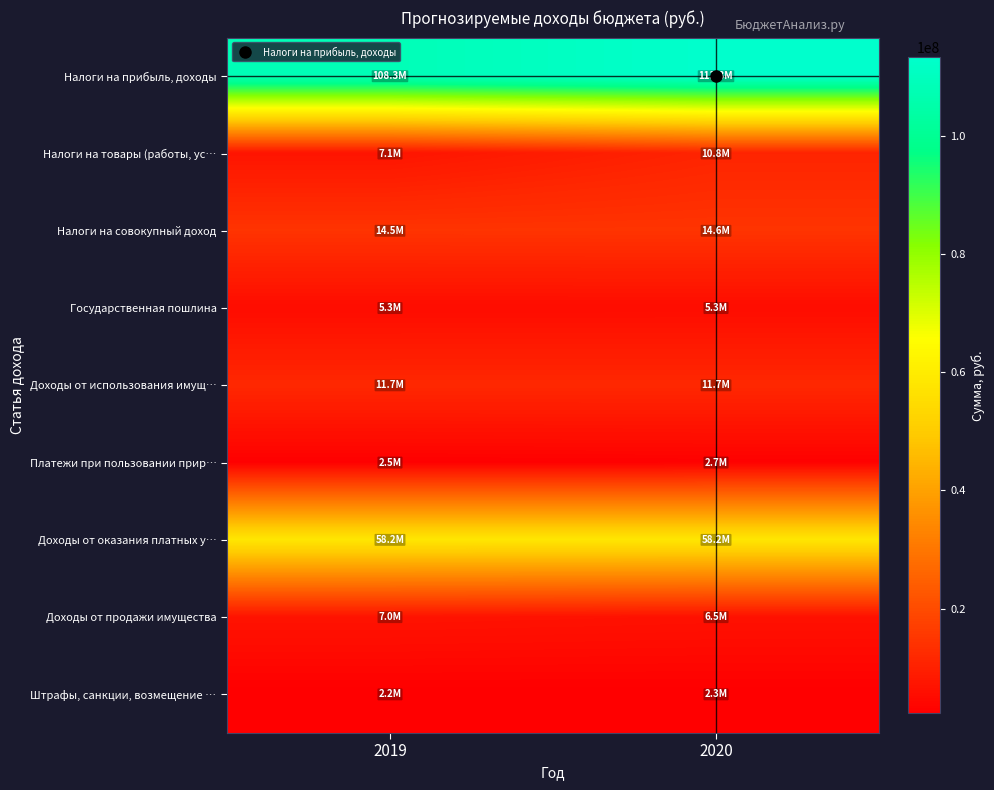

Rank the series at 2020 from highest to lowest value.

Налоги на прибыль, доходы, Доходы от оказания платных у…, Налоги на совокупный доход, Доходы от использования имущ…, Налоги на товары (работы, ус…, Доходы от продажи имущества, Государственная пошлина, Платежи при пользовании прир…, Штрафы, санкции, возмещение …